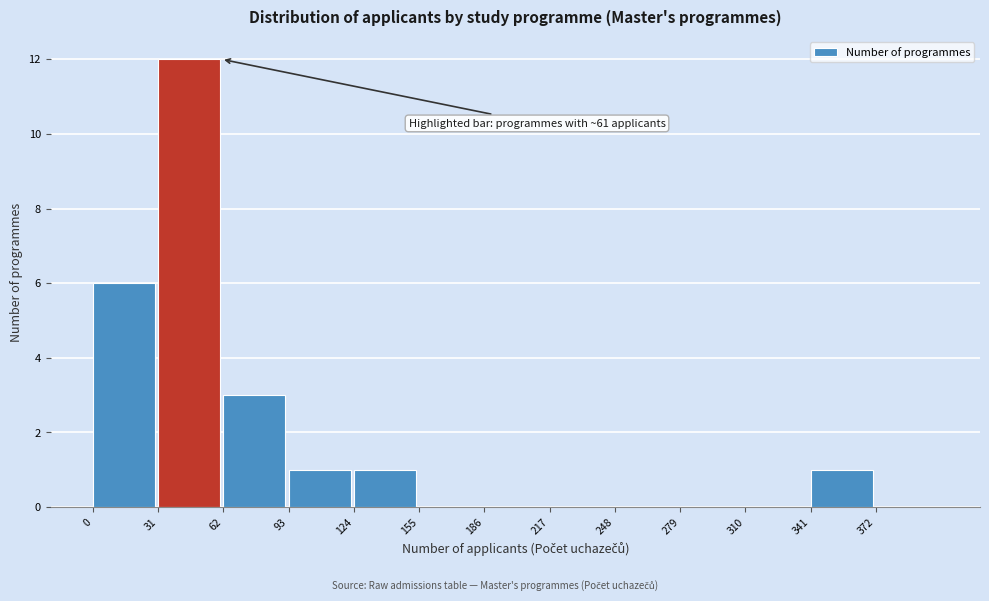

Reading left to right, list all the values displayed in this chart.

0=6	31=12	62=3	93=1	124=1	155=0	186=0	217=0	248=0	279=0	310=0	341=1	372=0